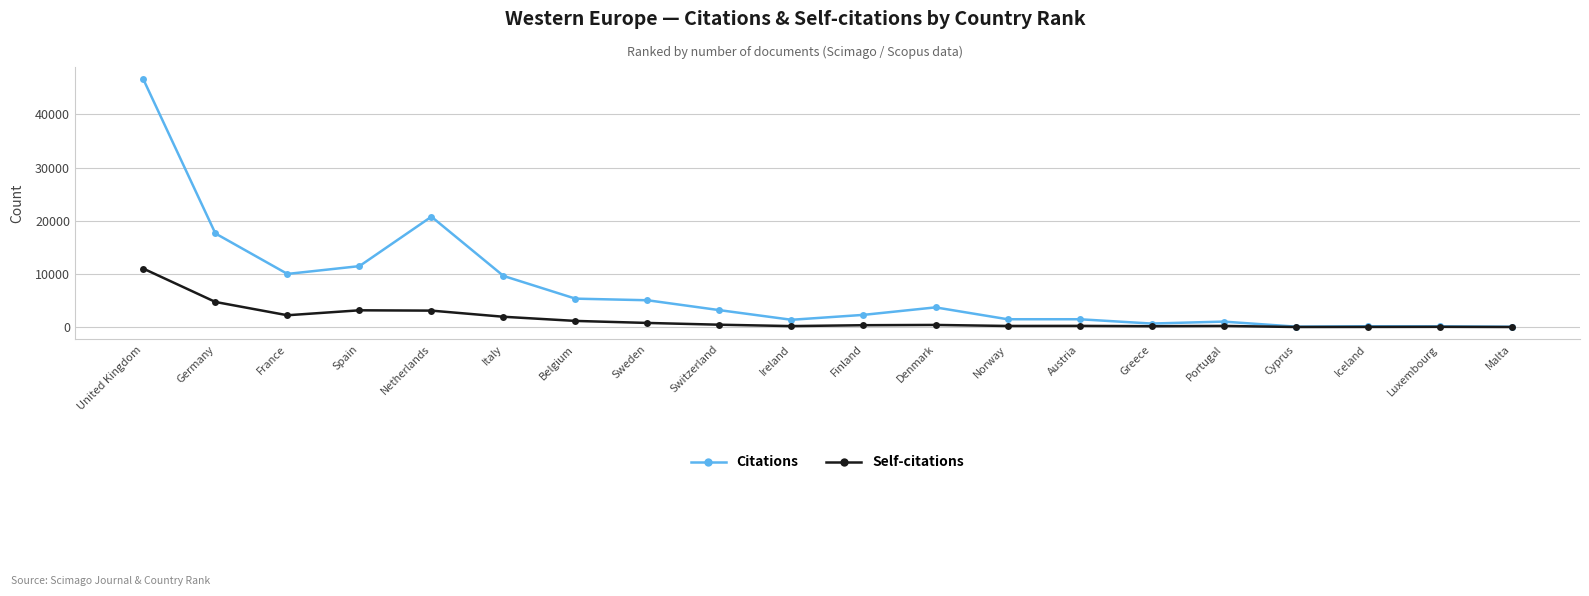

What is the total value across all series at Luxembourg?

177